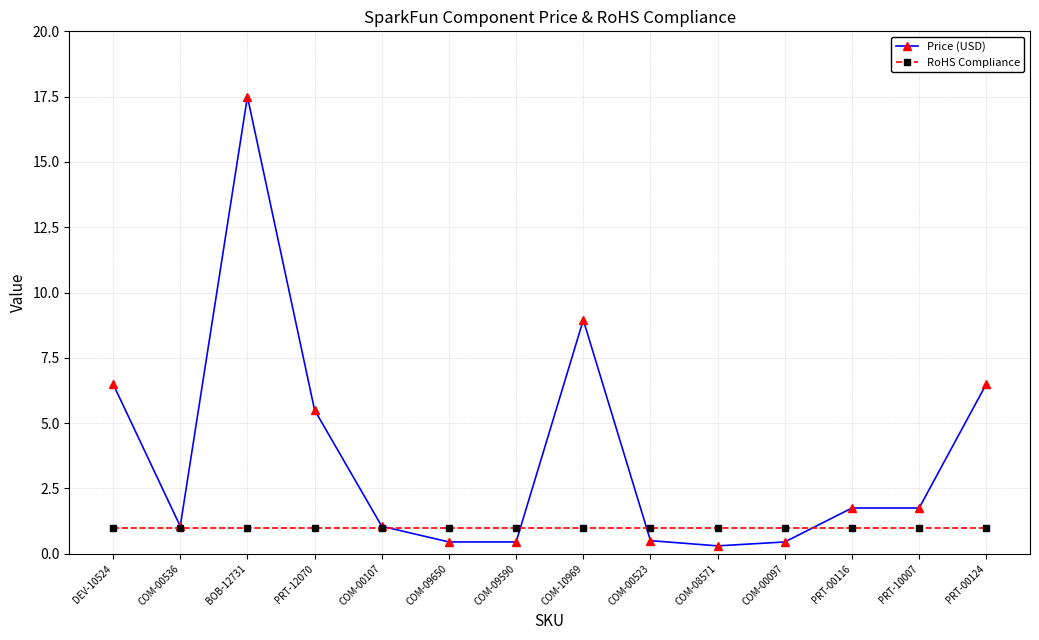

Where does the Price (USD) series first go above 1?

DEV-10524